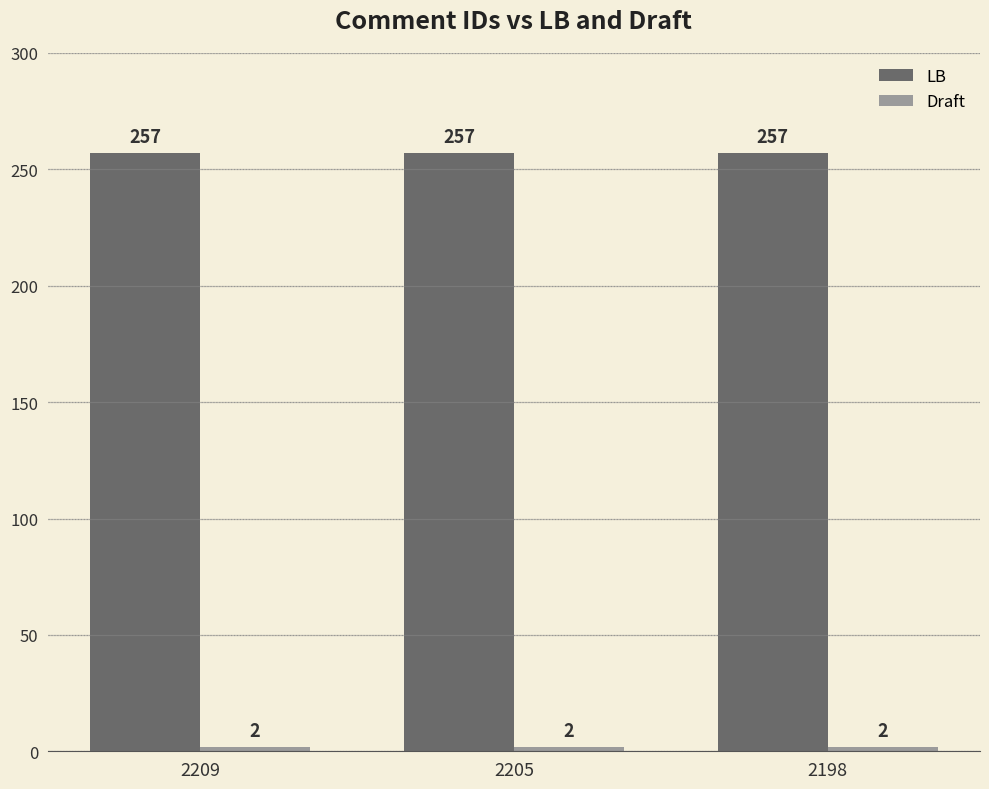

What is the greatest value displayed?

257